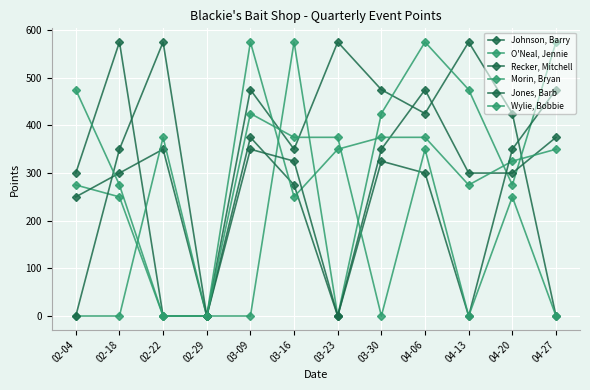

Rank the series by their maximum value, from lowest to highest.

Recker, Mitchell, Wylie, Bobbie, Johnson, Barry, O'Neal, Jennie, Morin, Bryan, Jones, Barb